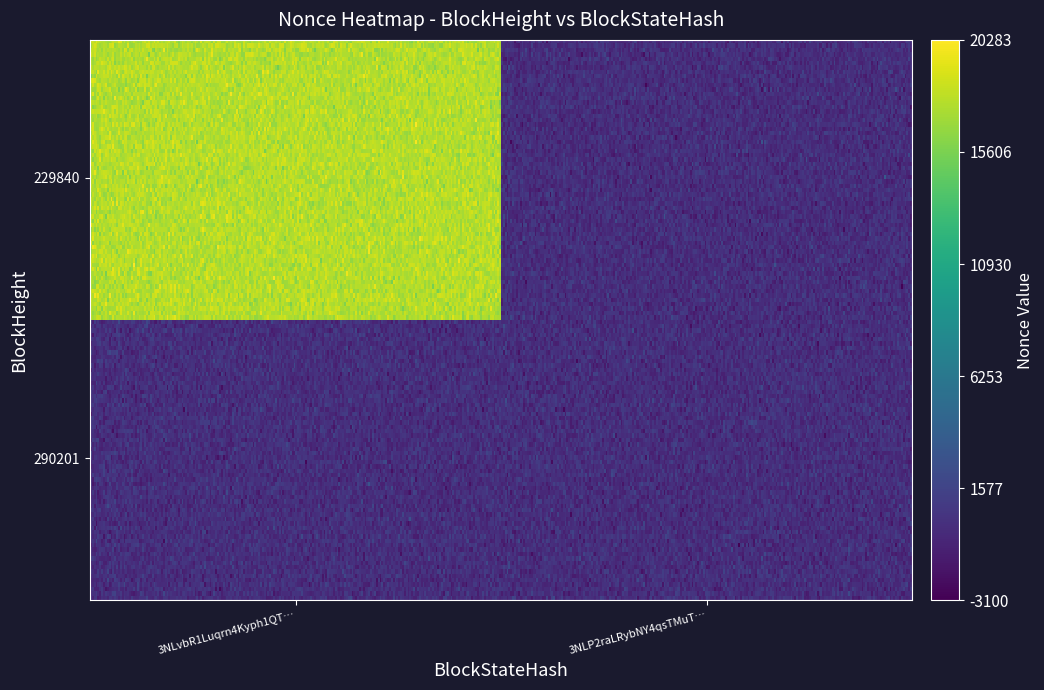

Reading right to left, list all the values displayed in this chart.

290201: 0	23
229840: 0	17656